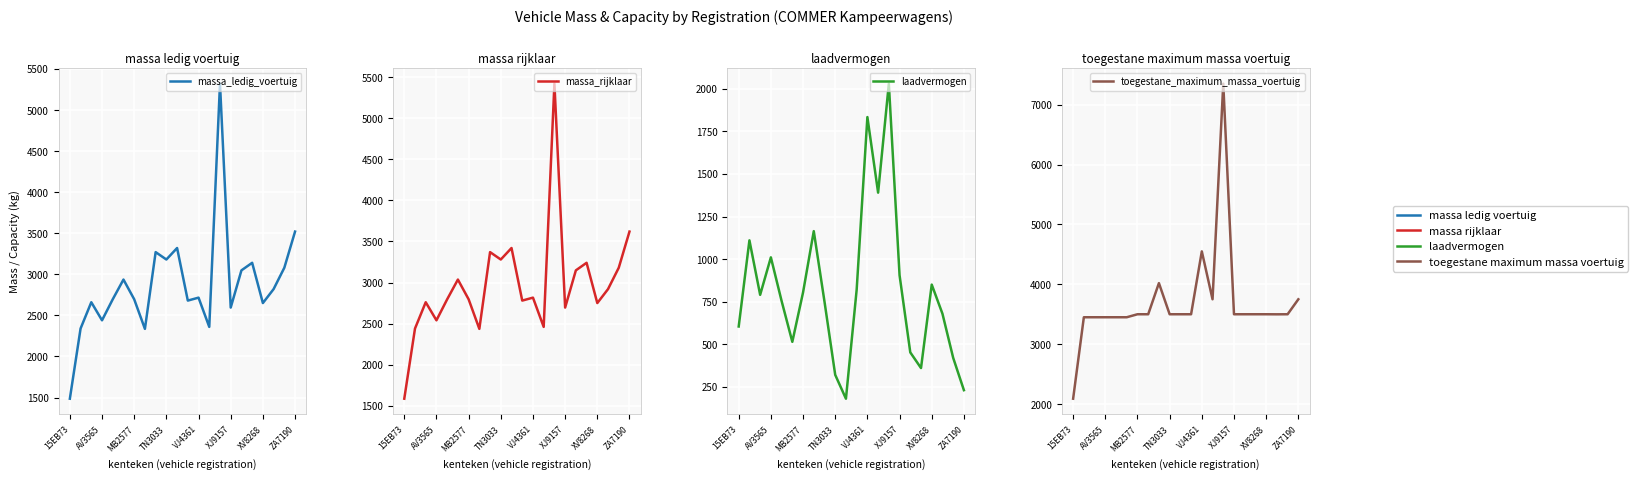

How many data points in massa_ledig_voertuig are above 2716?

10